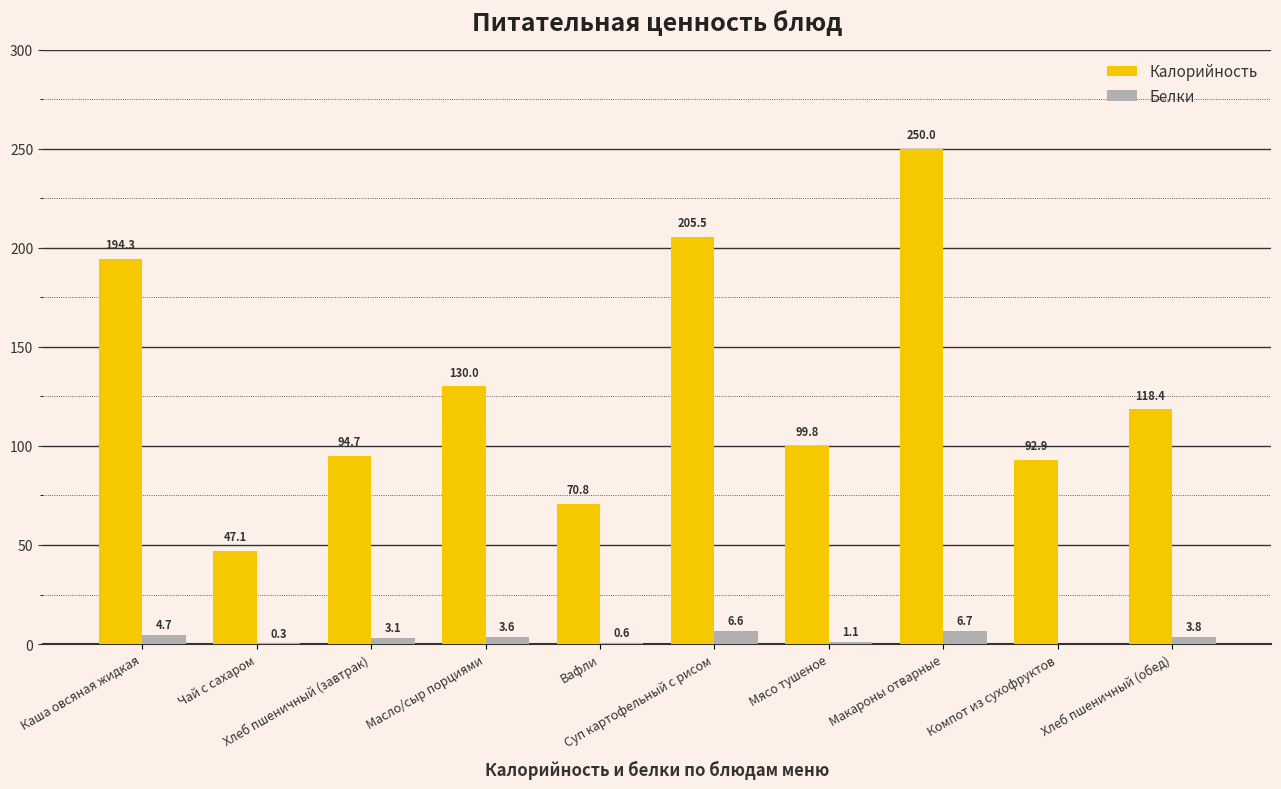

How many values in Белки are above zero?

9